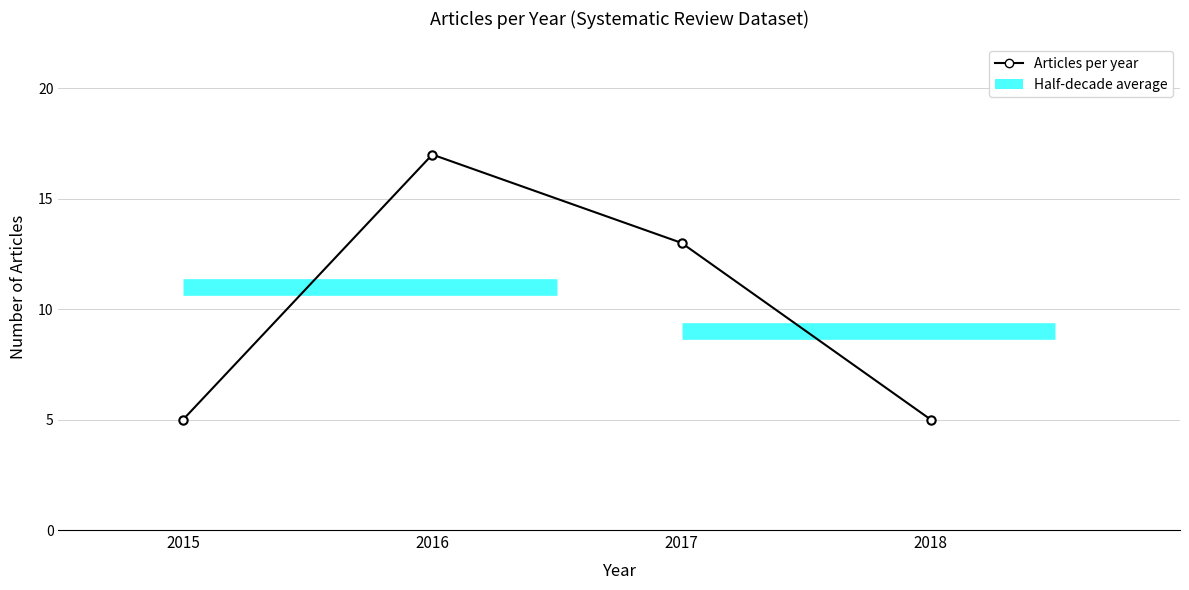

List the labels in order of value, smallest first.

2015, 2018, 2017, 2016